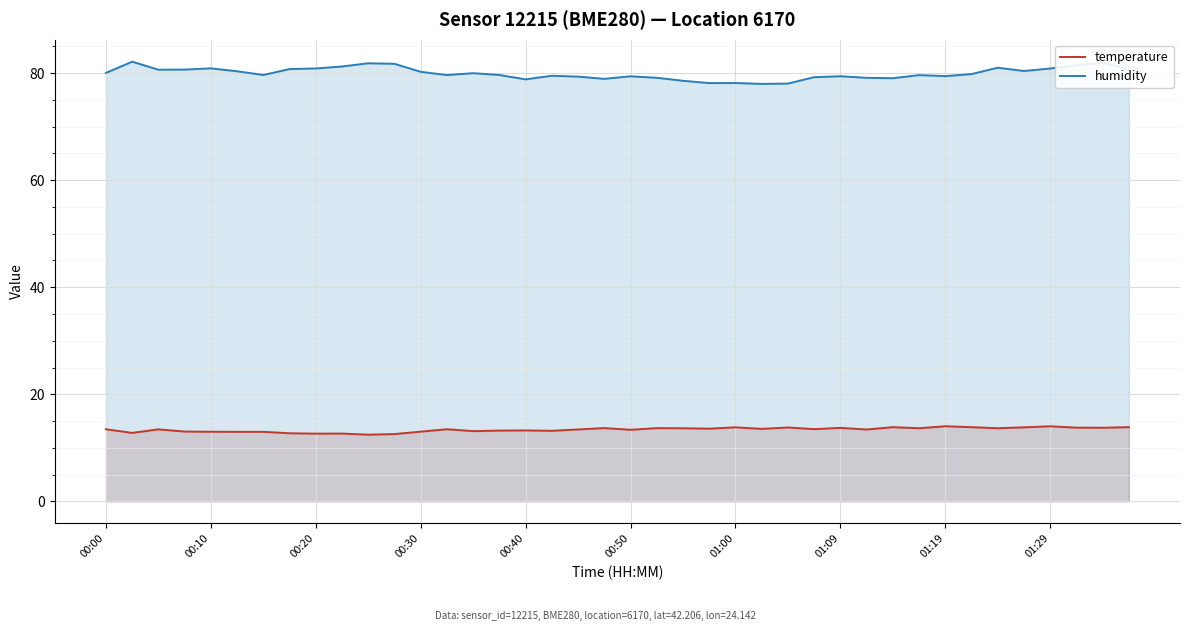

At 01:19, list the series in order from largest to smallest.

humidity, temperature